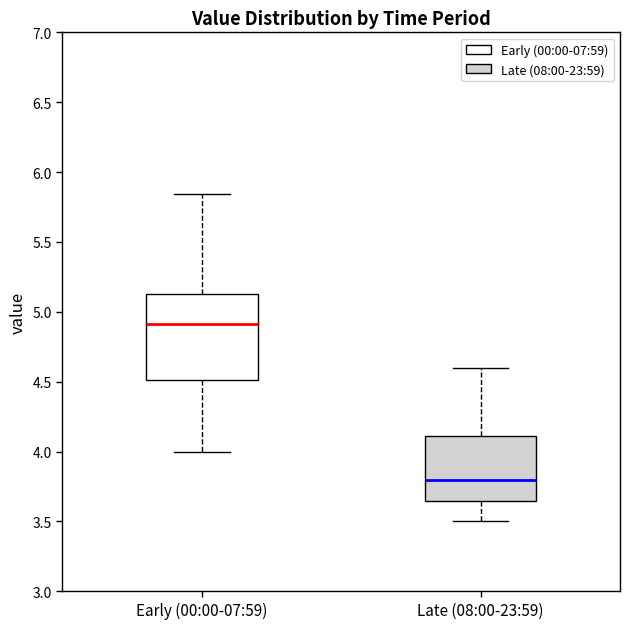

Comparing the boxes themselves (not the whiskers), which one is the tallest?

Early (00:00-07:59)